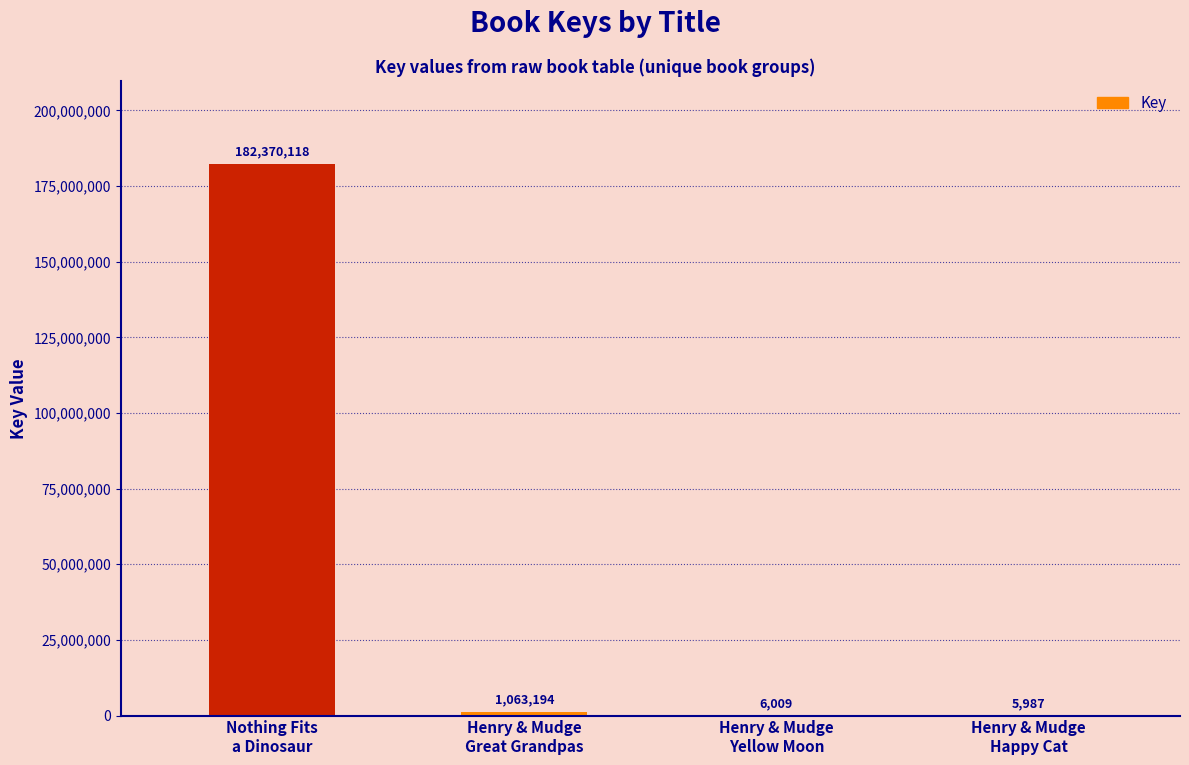

How many series are shown in this chart?

1